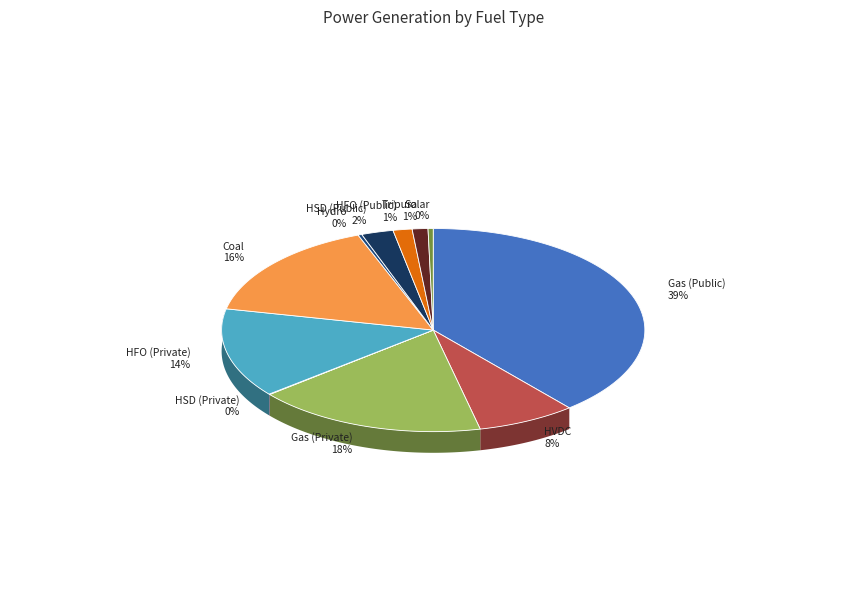

Which has a higher value, Wind or Gas (Public)?

Gas (Public)